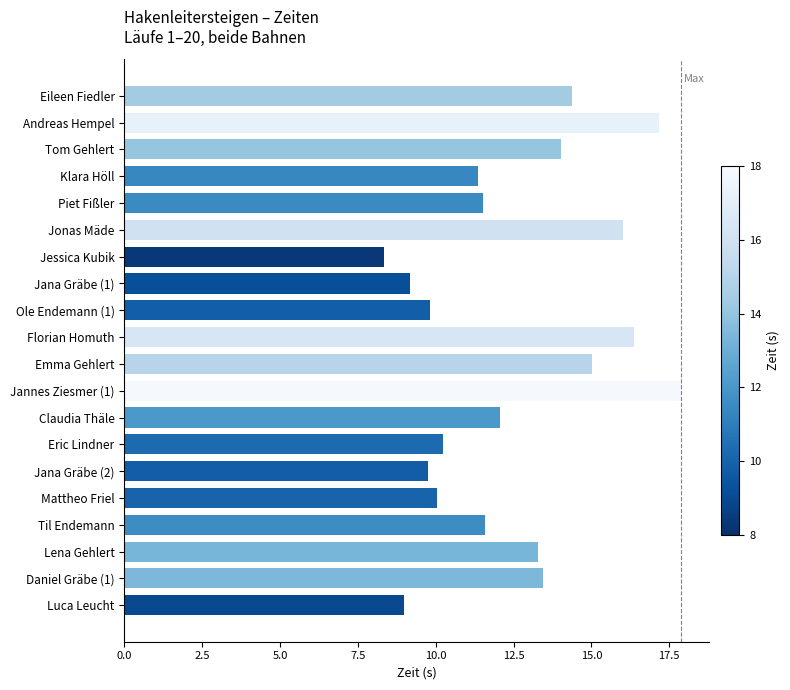

What is the value of the 11th bar from the top?

15.0